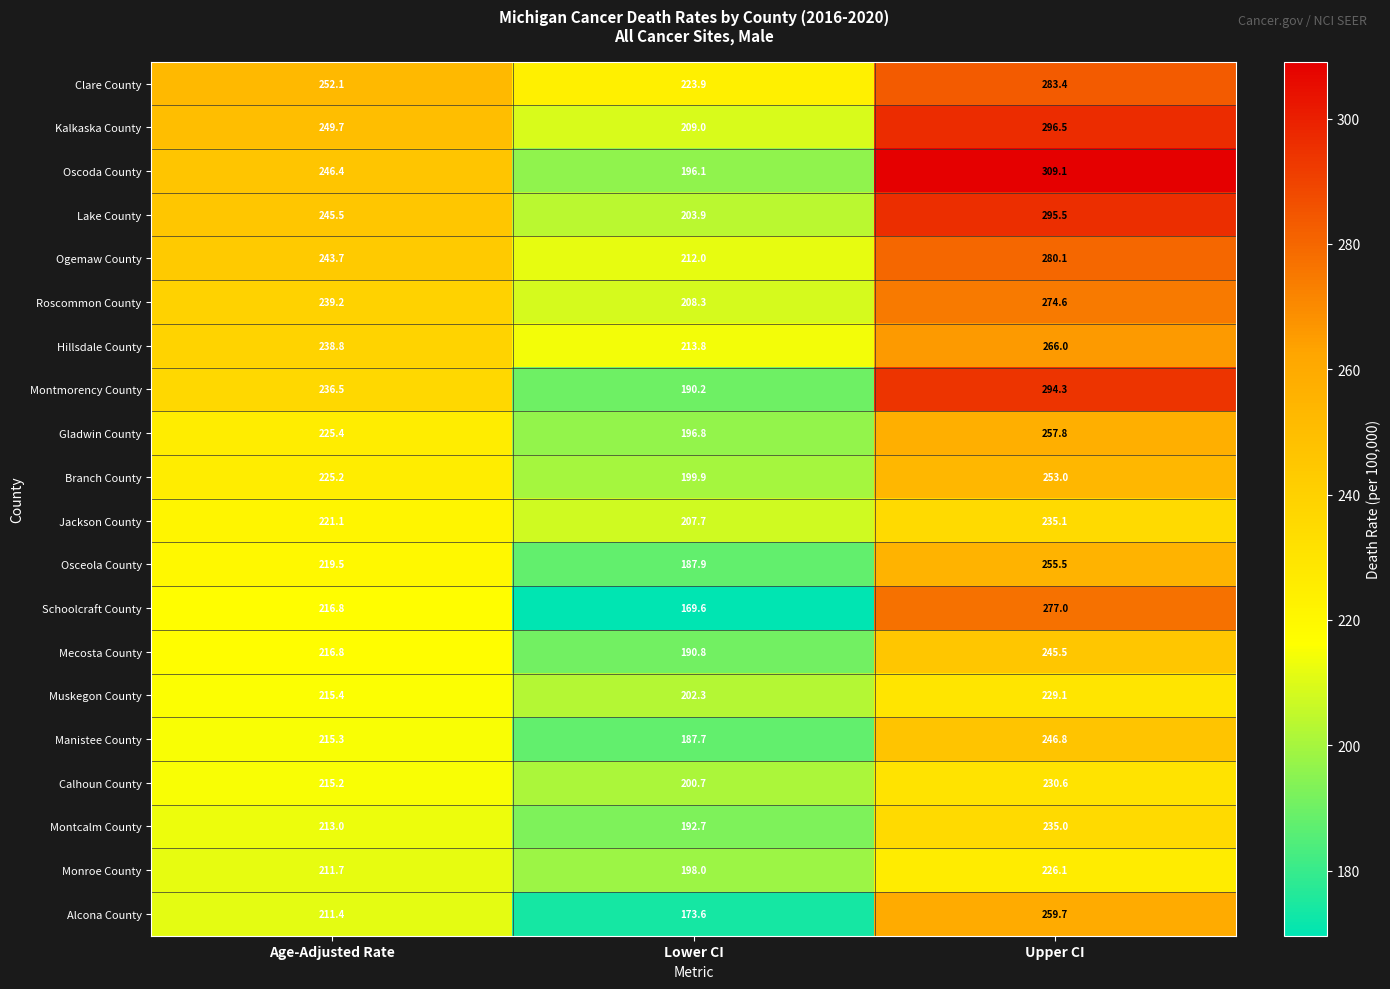

What is the difference between the highest and lowest values at Lower CI?

54.3